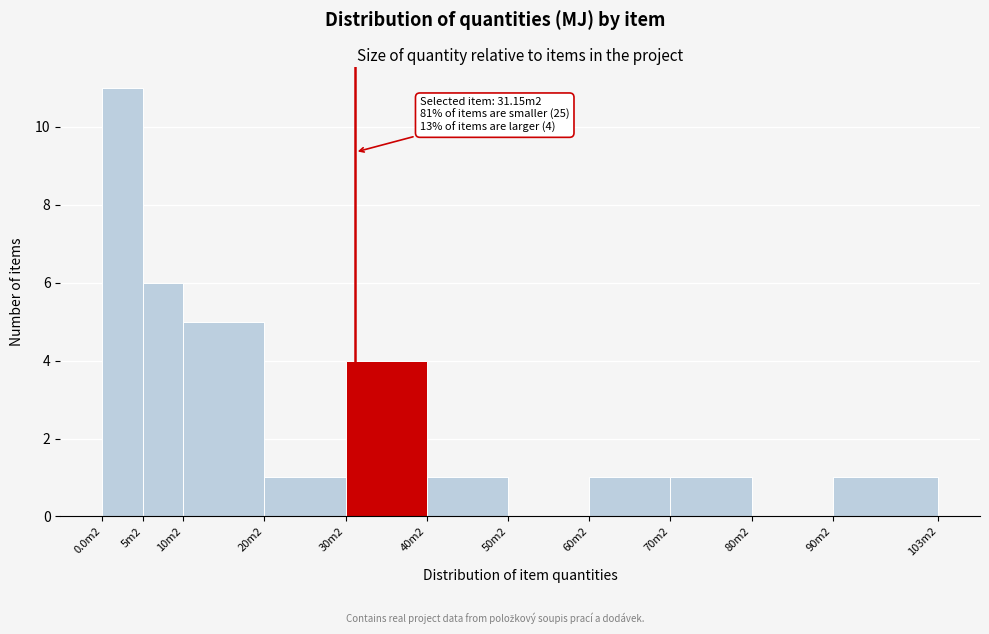

Which label corresponds to the largest value in the chart?

0.0m2